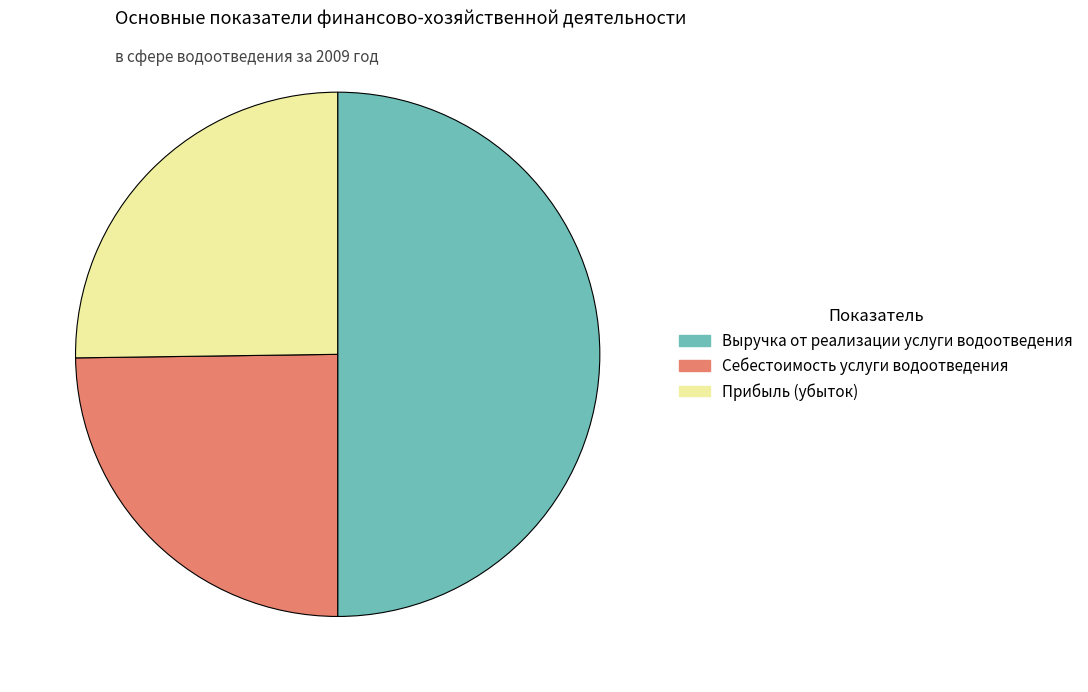

Is it true that Выручка от реализации услуги водоотведения is 59% of the pie?

False